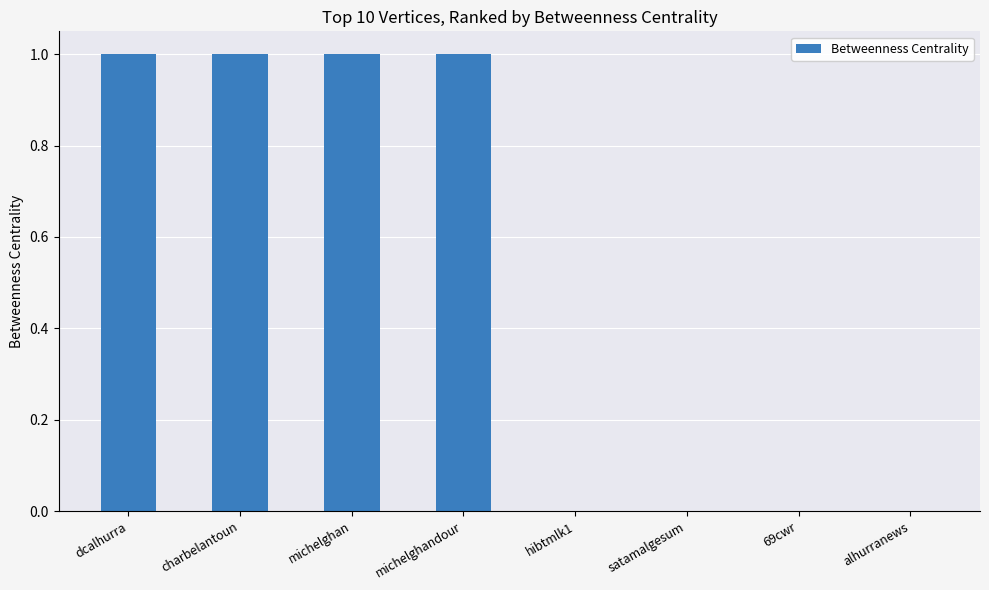

What is the sum of all values?

4